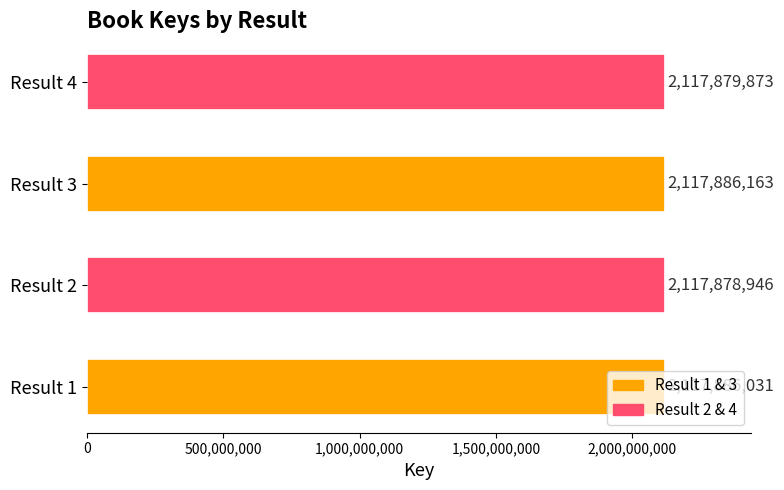

What is the change in value from Result 1 to Result 4?

-6158